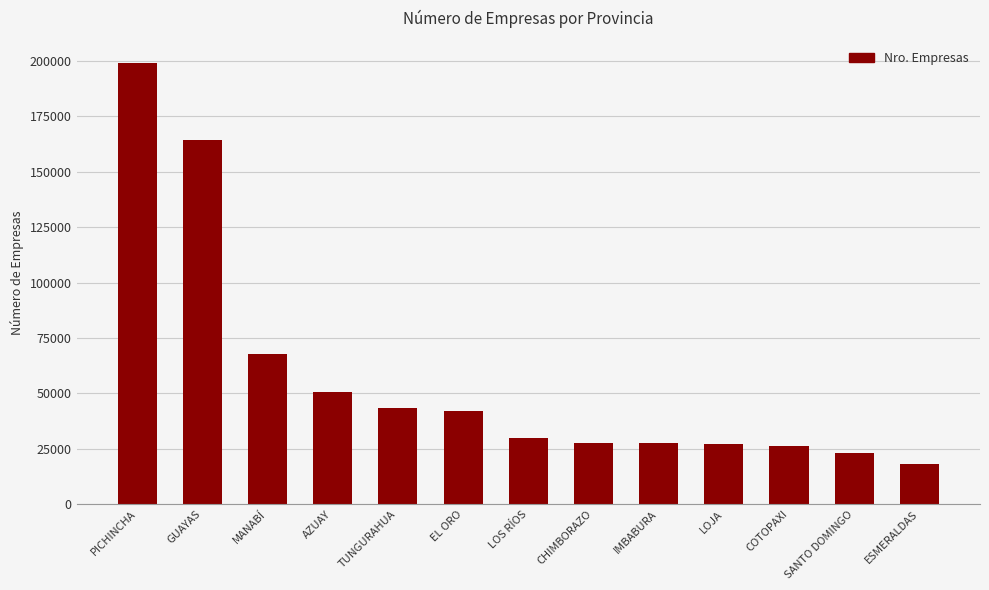

What is the approximate value at IMBABURA, to the nearest 10?

27600